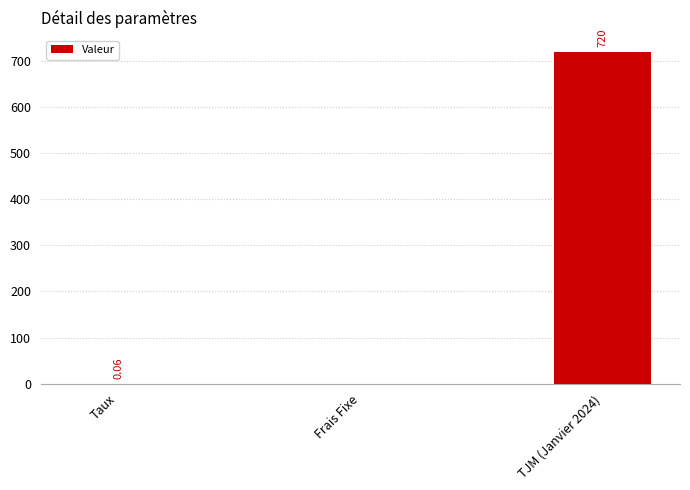

What is the average value?

240.0